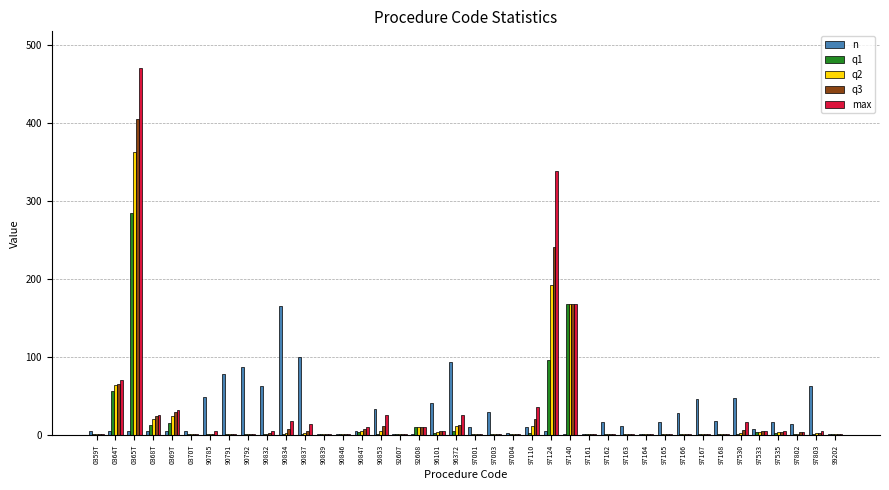

What is the greatest value displayed?

470.0